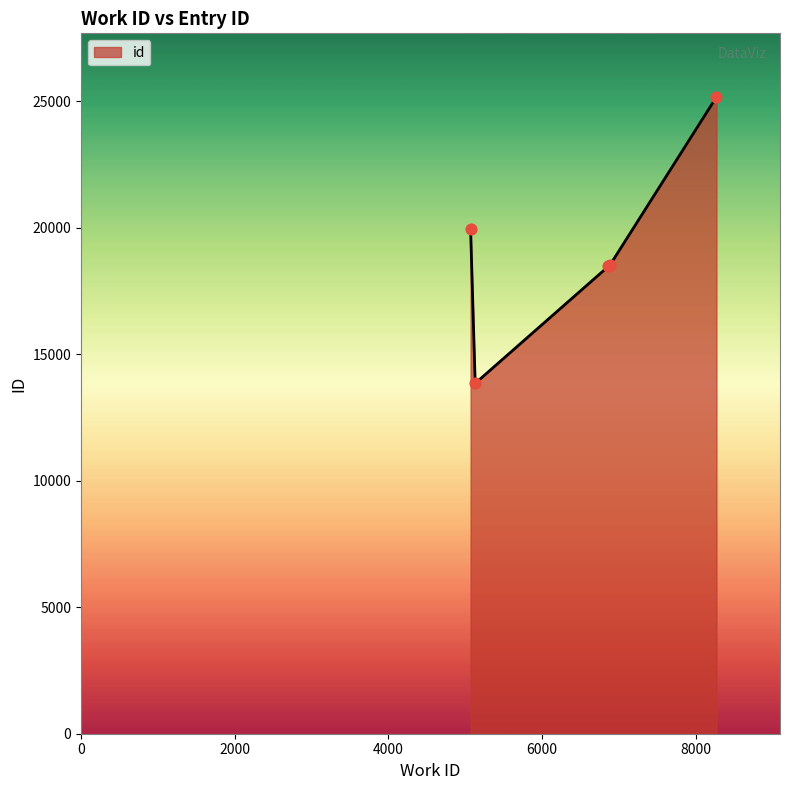

What is the difference between the maximum and second lowest values?

6698